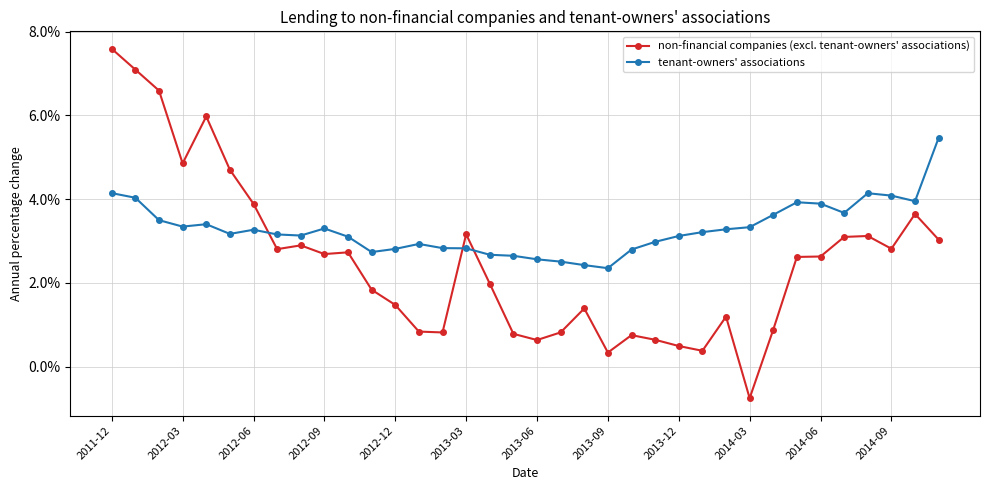

What are all the series names shown in the legend?

non-financial companies (excl. tenant-owners' associations), tenant-owners' associations